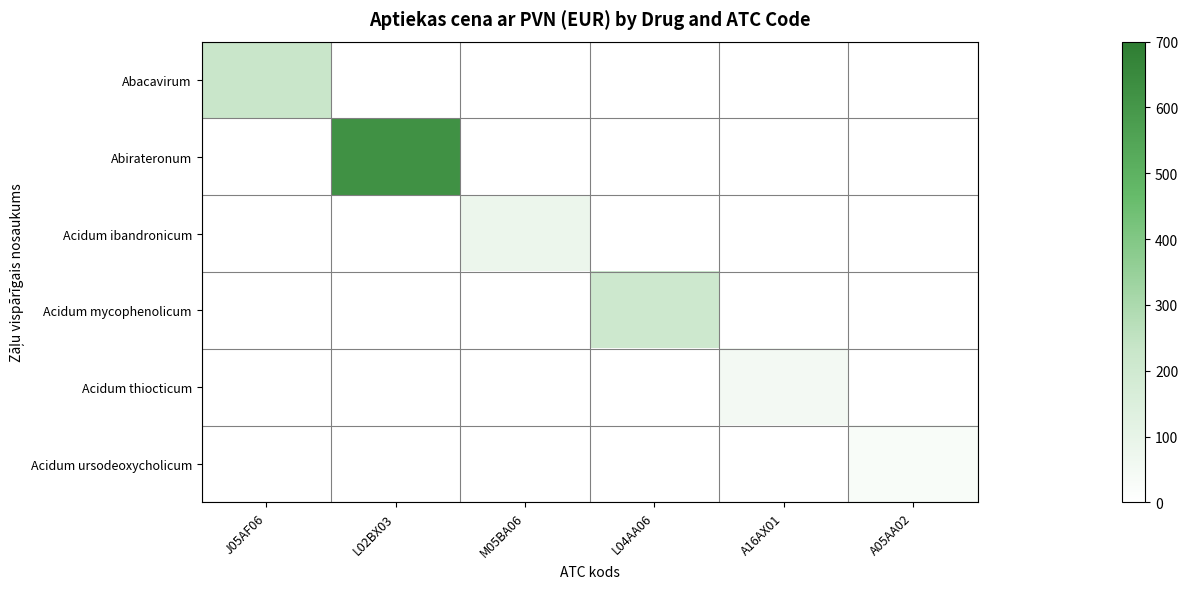

What is the difference between the highest and lowest values at J05AF06?

226.9